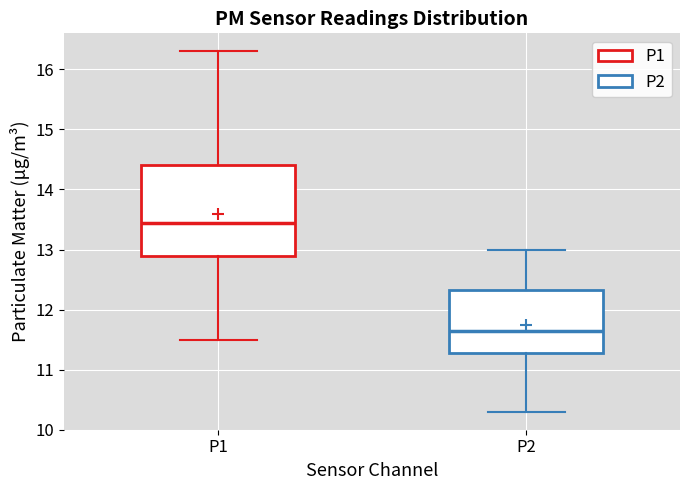

Which box is the tallest, from its lower edge to its upper edge?

P1